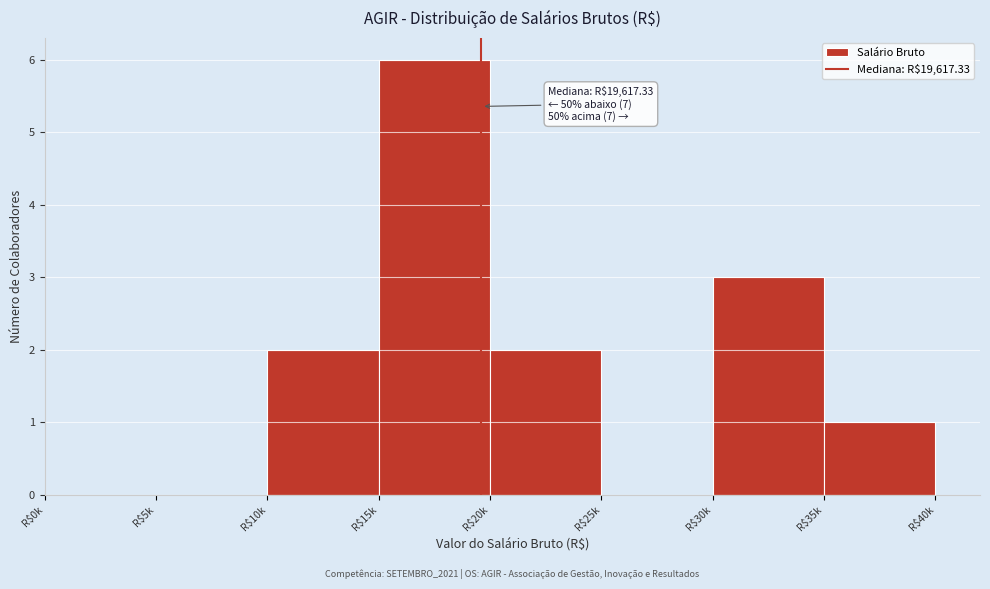

The chart shows a value of 1 at R$35k. True or false?

True